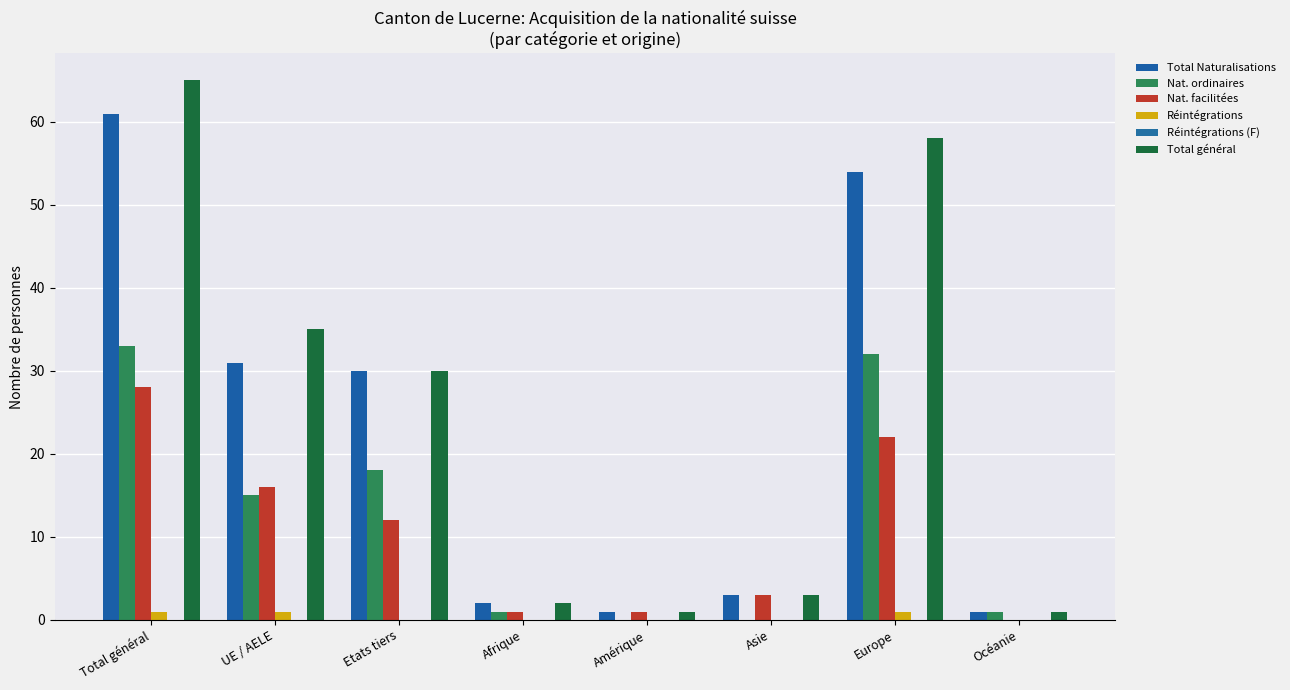

List the labels in order of Nat. ordinaires value, largest first.

Total général, Europe, Etats tiers, UE / AELE, Afrique, Océanie, Amérique, Asie